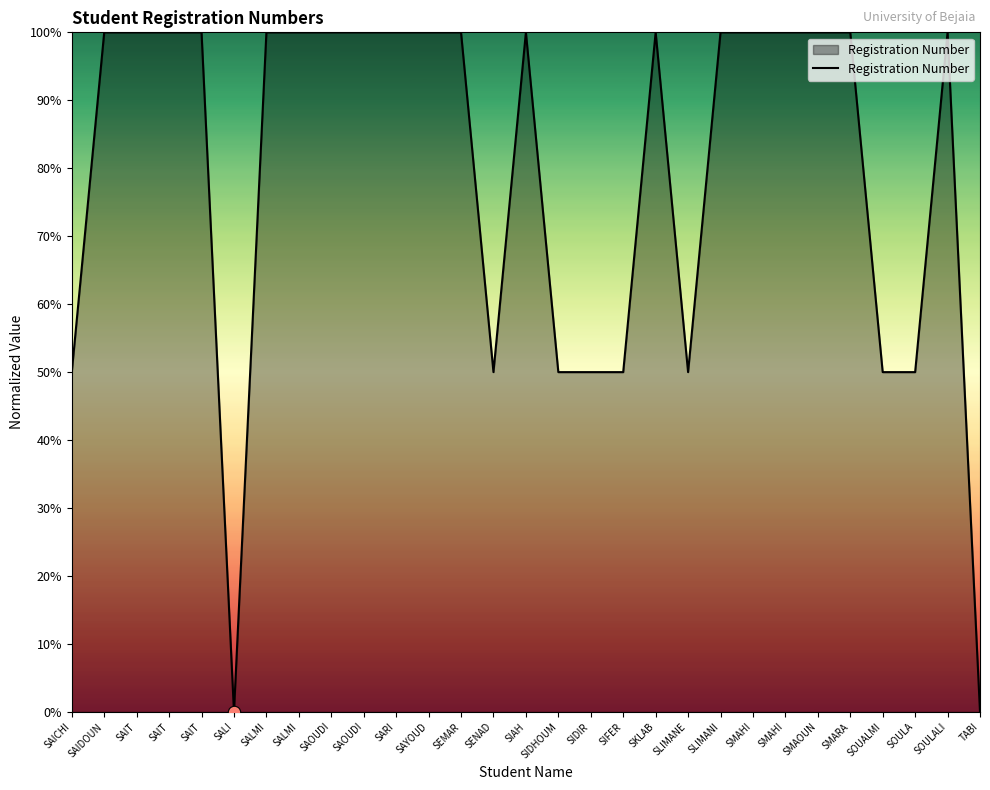

What is the change in value from SAIT to SOULA?

-50.0